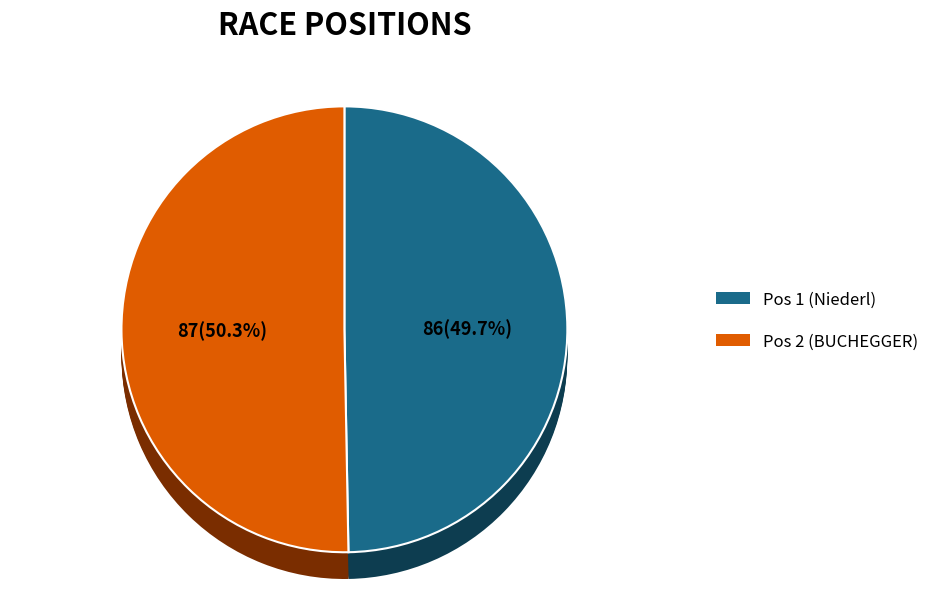

To the nearest percent, what is the average slice percentage?

50%